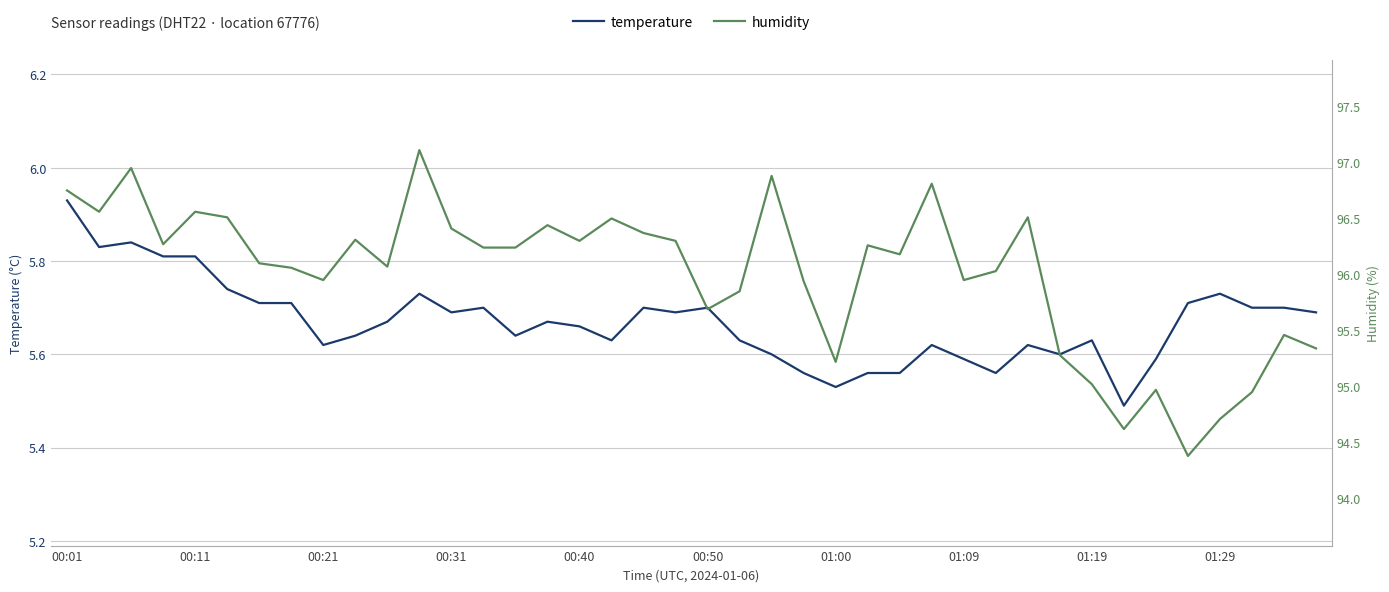

Rank the series by their average value, from lowest to highest.

temperature, humidity